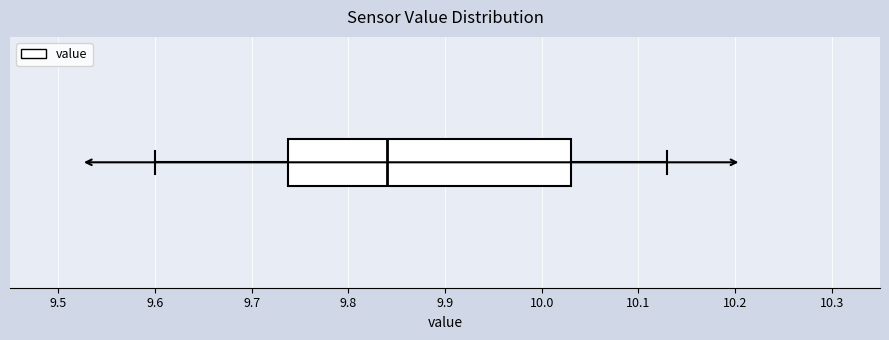

Transcribe this box plot: give where the median line is, the range the box spans, and where the two whiskers end, as read against the x-axis. The values are not printed on the chart, so give them approximately, as read against the axis.

median 9.84, box 9.74 to 10.03, whiskers 9.60 to 10.13